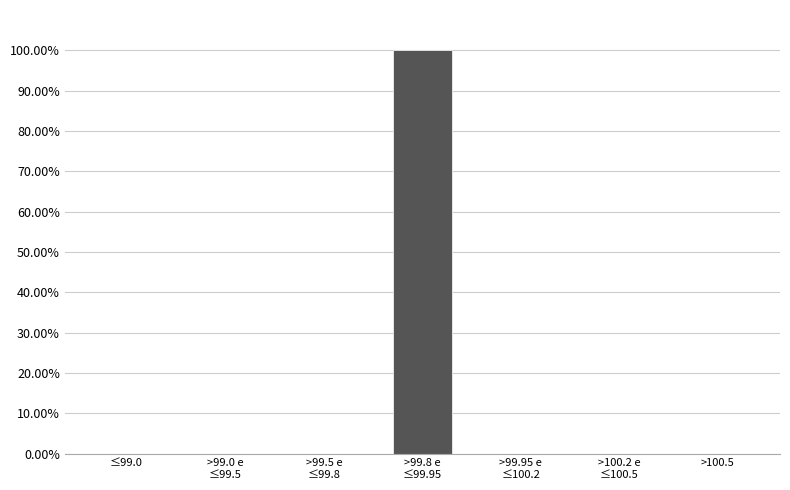

What is the greatest value displayed?

100